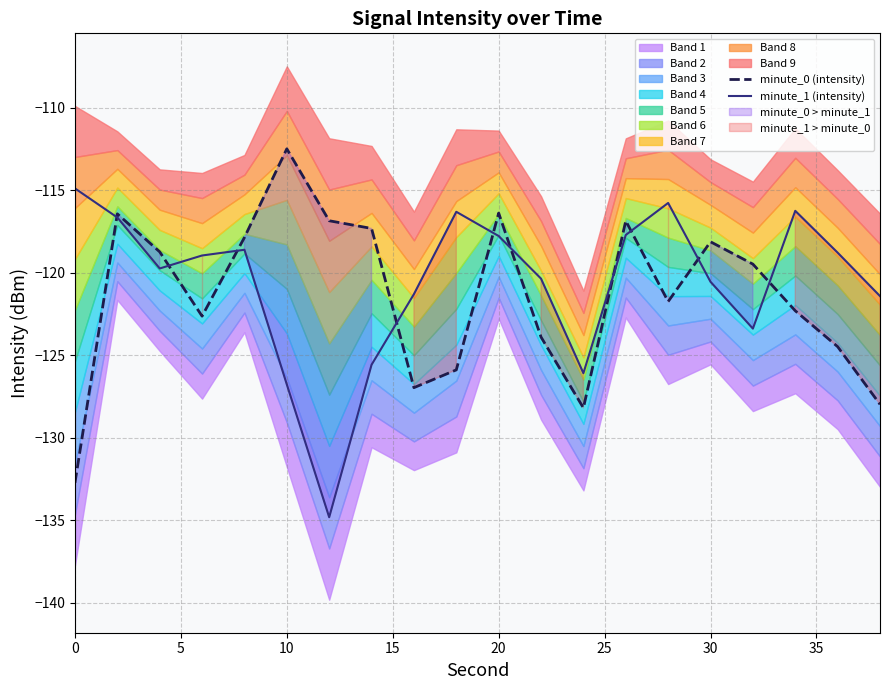

Which series has the largest total across all categories?

minute_1 (intensity)